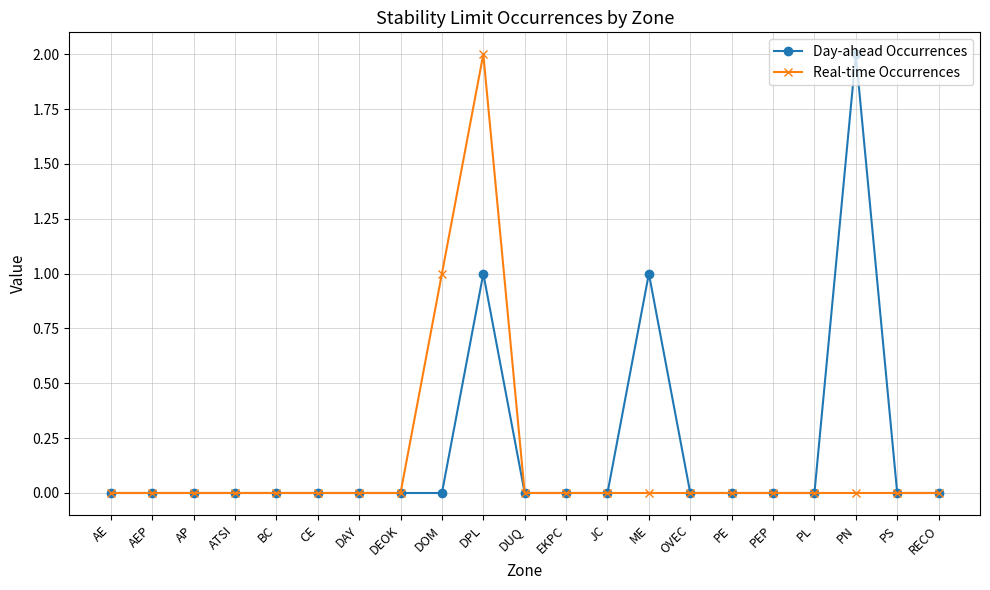

Count the Day-ahead Occurrences values in the range 0 to 1.

20